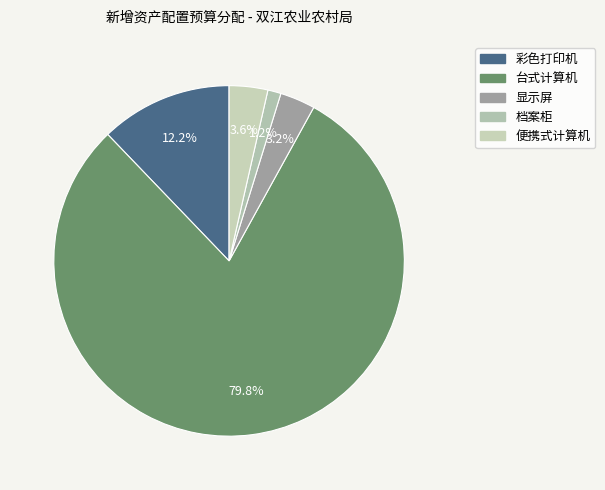

True or false: 档案柜 accounts for 11% of the total.

False